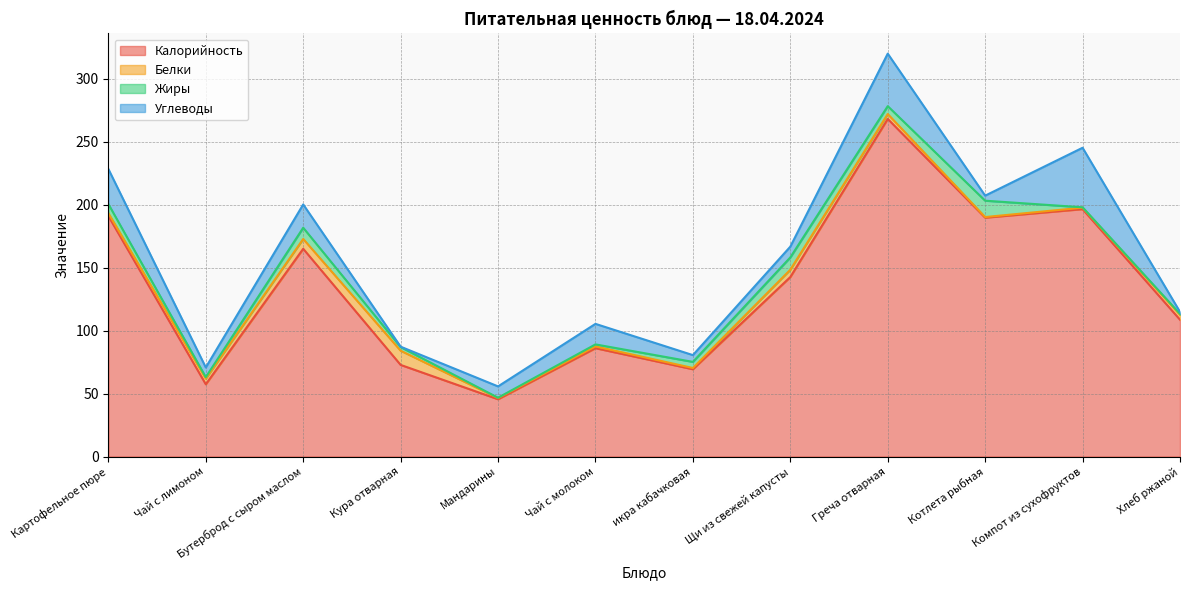

True or false: Углеводы and Калорийность cross at least once.

False